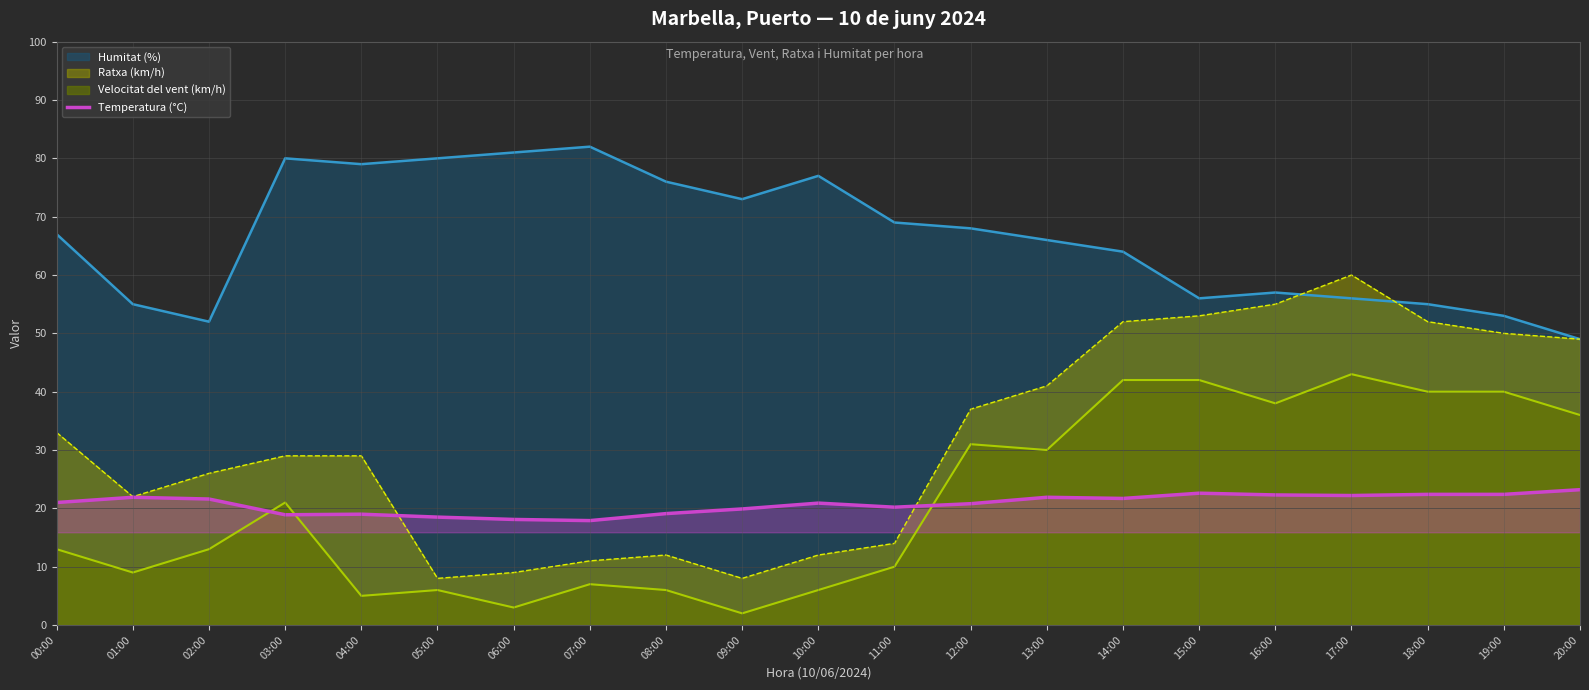

What is the difference between the highest and lowest values at 12:00?

47.2